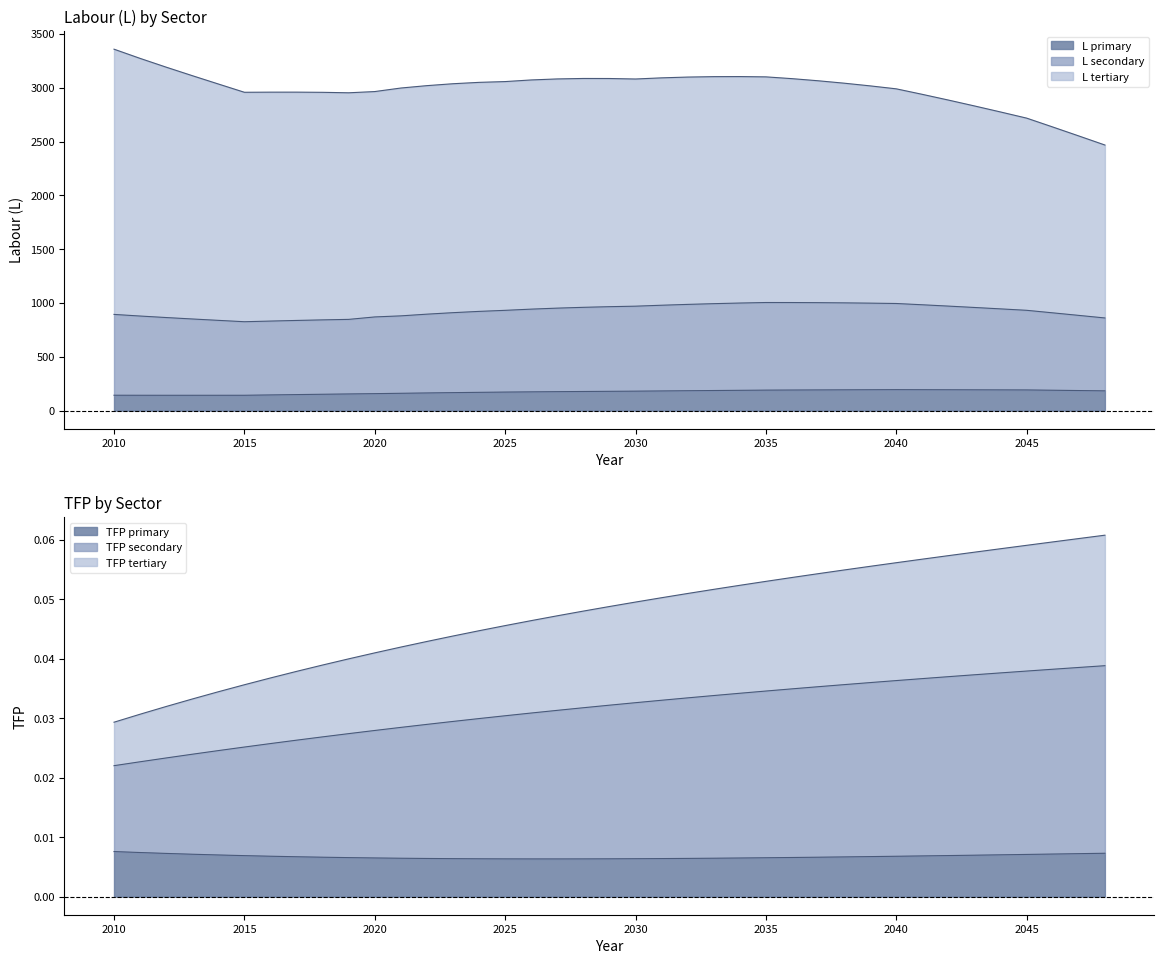

Count the number of categories in the chart.

39